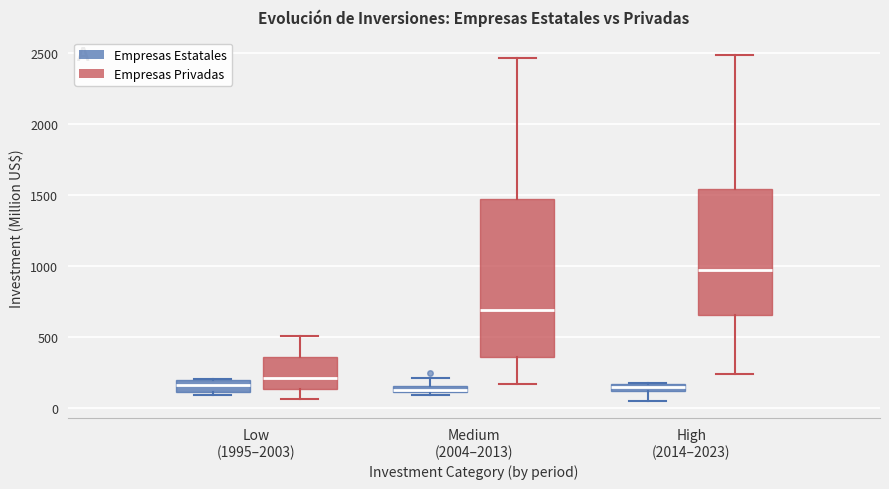

Where is the lower edge of the box for High (2014–2023) (Empresas Estatales) on the y-axis? The values are not printed on the chart, so give them approximately, as read against the axis.

100